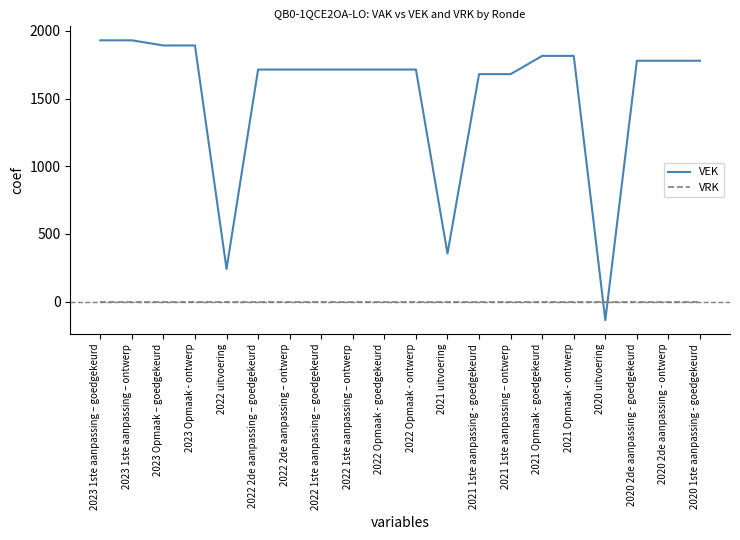

What is the minimum value shown in the chart?

-137